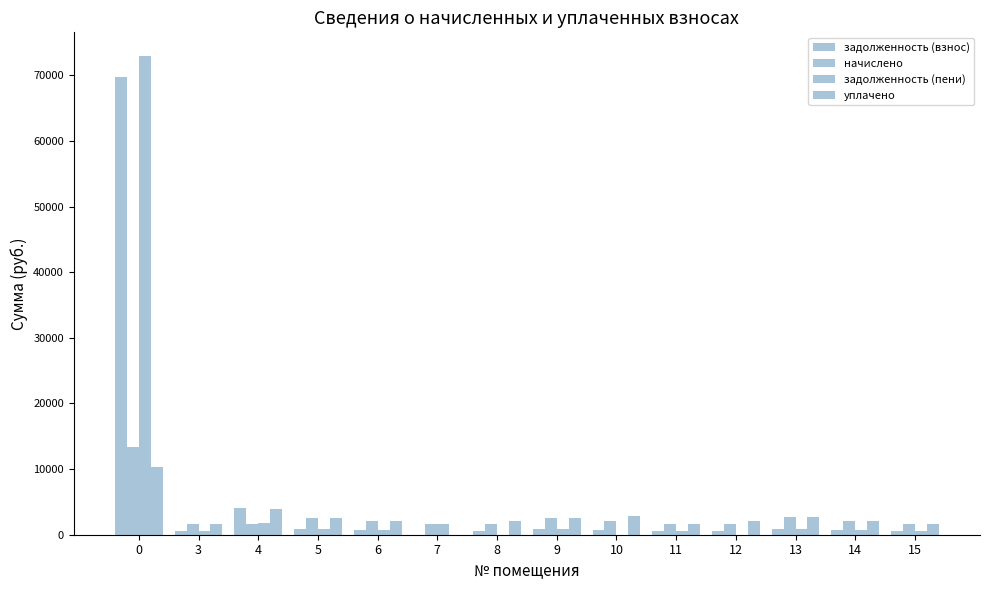

Are the bars grouped side by side (vs. stacked)?

Yes